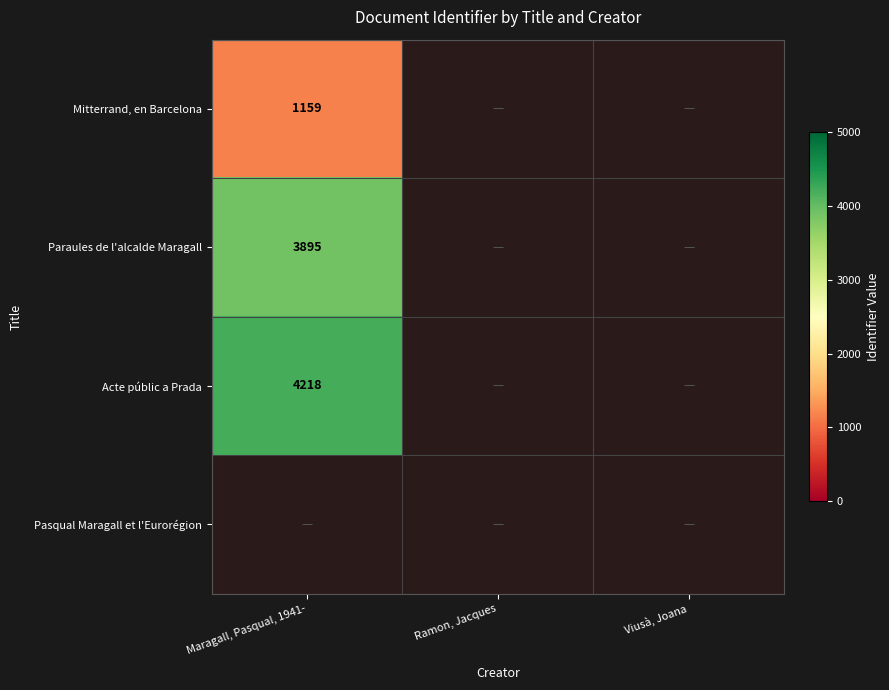

The value of Paraules de l'alcalde Maragall at Maragall, Pasqual, 1941- is 3895. True or false?

True